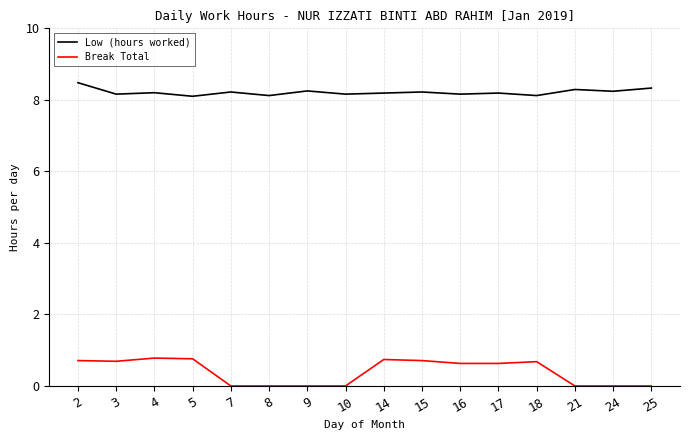

True or false: Break Total and Low (hours worked) intersect in this chart.

False